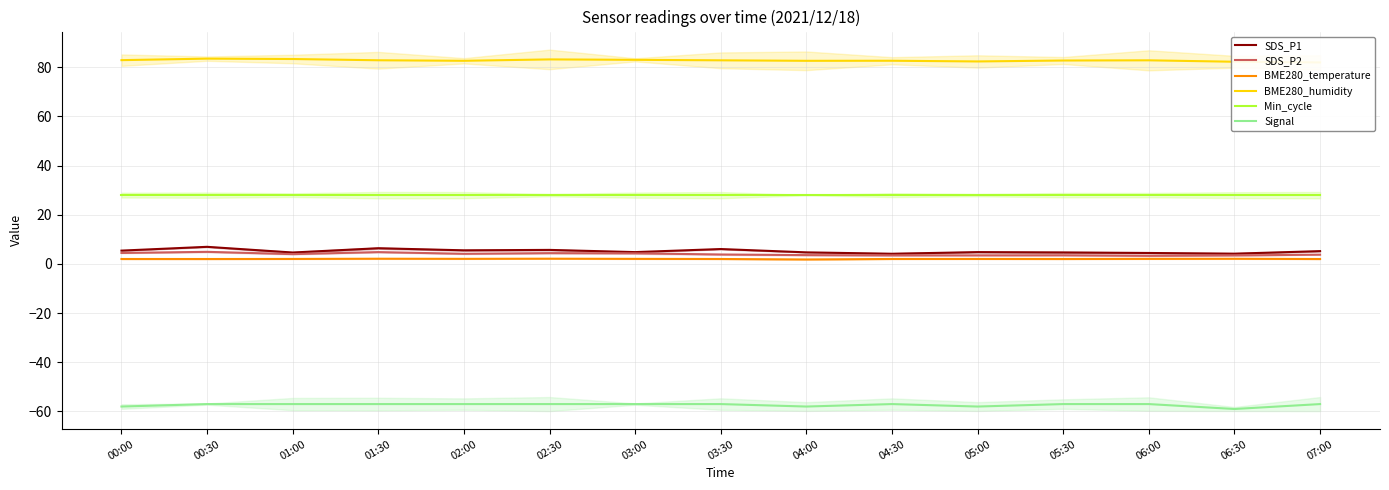

What is the maximum value shown in the chart?

83.5